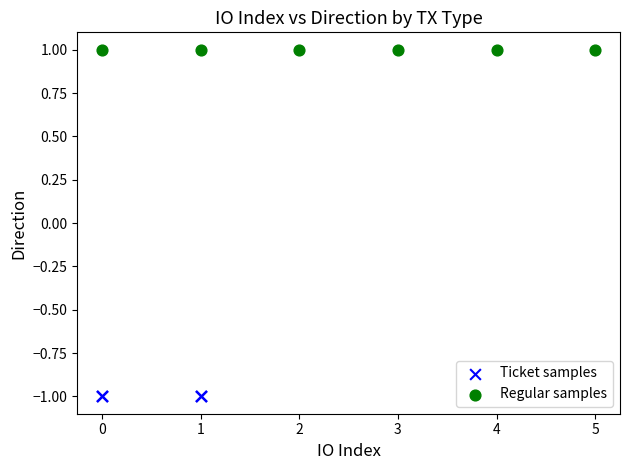

What are all the series names shown in the legend?

Ticket samples, Regular samples